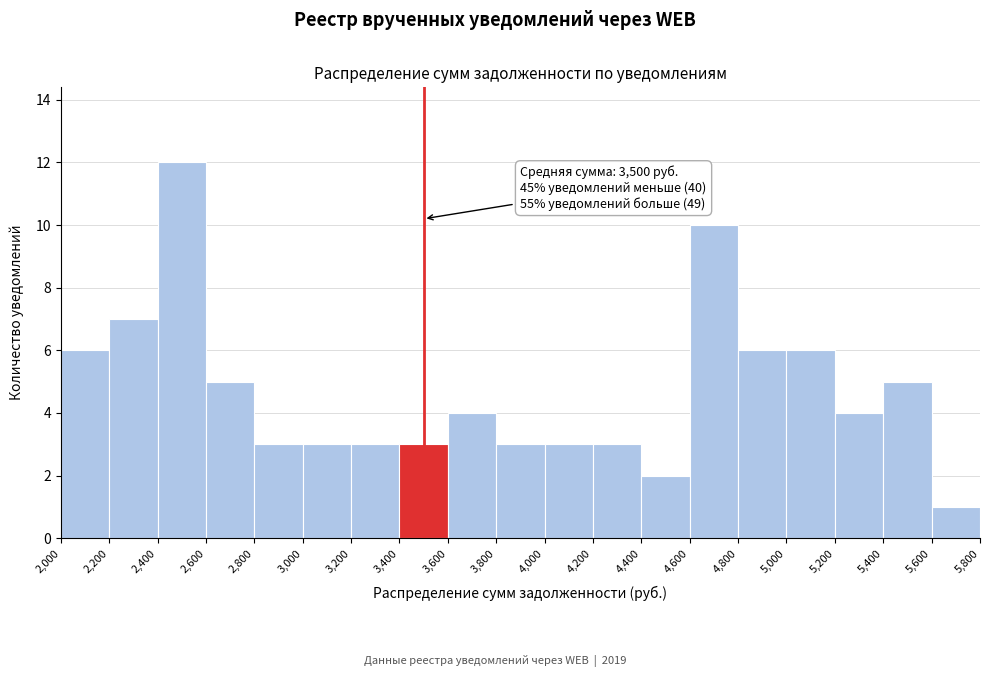

Which range on the x-axis has the tallest bar?

2,400 to 2,600